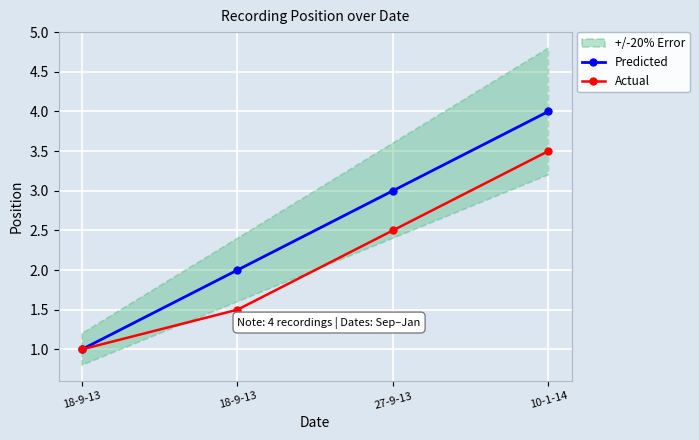

What are all the series names shown in the legend?

Predicted, Actual